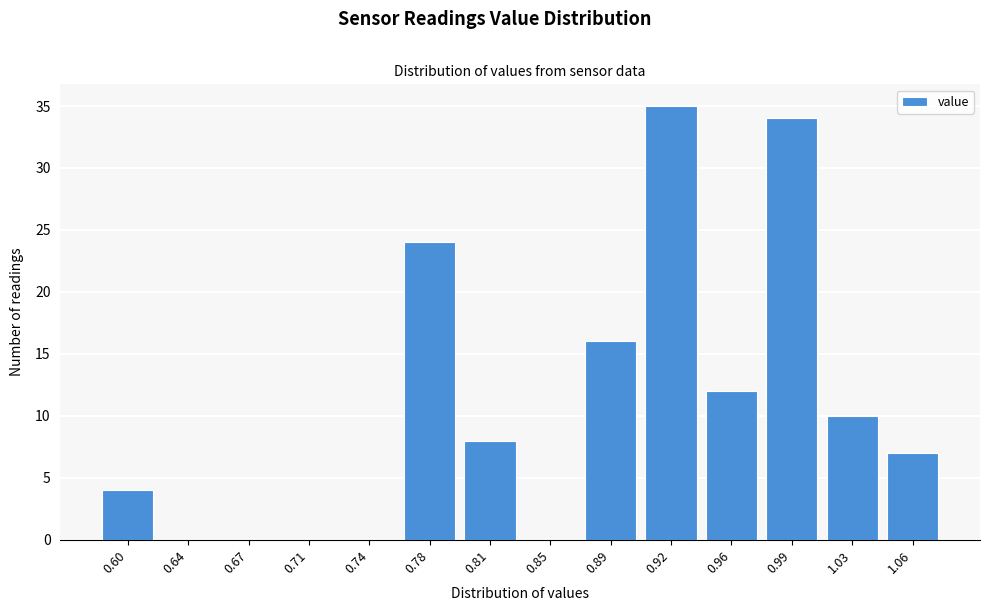

Reading left to right, list all the values displayed in this chart.

0.60=4	0.64=0	0.67=0	0.71=0	0.74=0	0.78=24	0.81=8	0.85=0	0.89=16	0.92=35	0.96=12	0.99=34	1.03=10	1.06=7